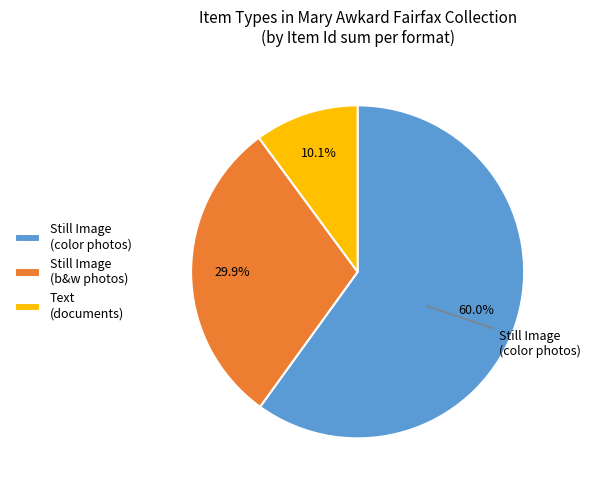

To the nearest percent, what is the average slice percentage?

33%